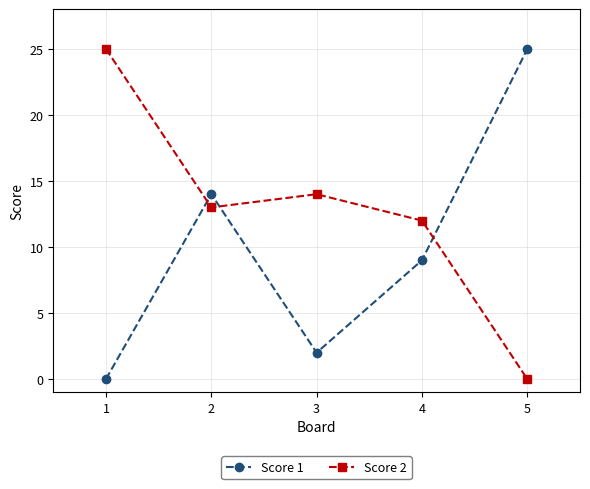

Rank the series at 2 from highest to lowest value.

Score 1, Score 2